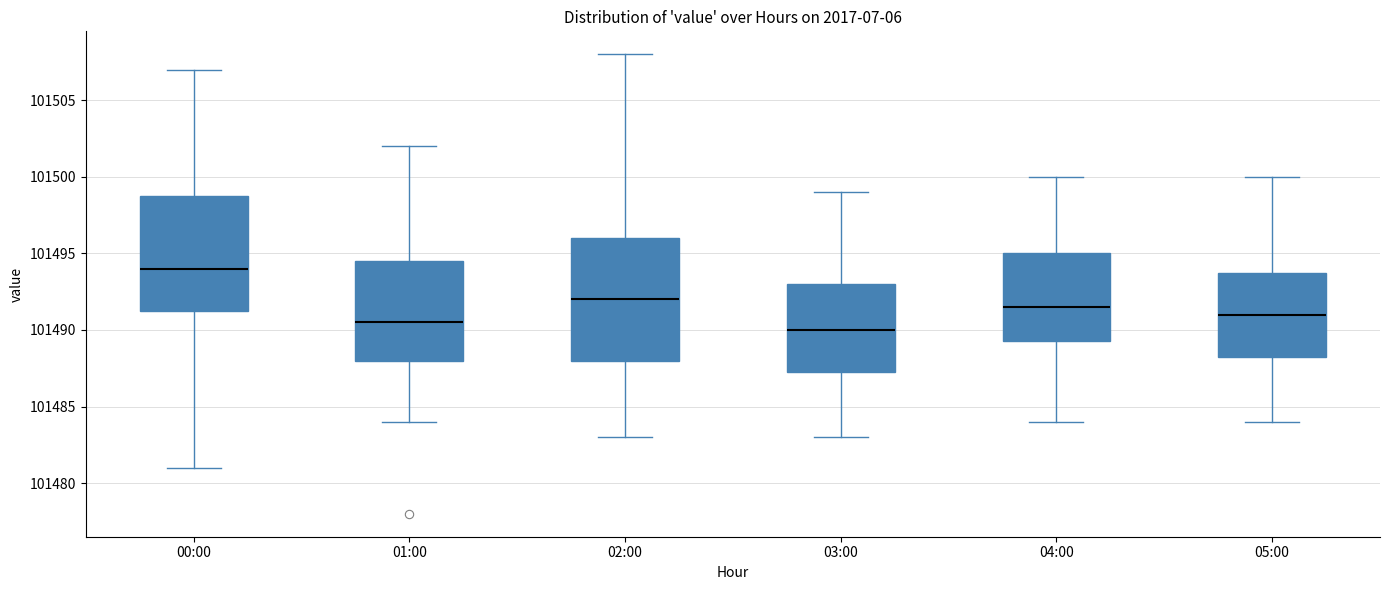

Where does the upper whisker of the box for 03:00 end on the y-axis? The values are not printed on the chart, so give them approximately, as read against the axis.

101499.0